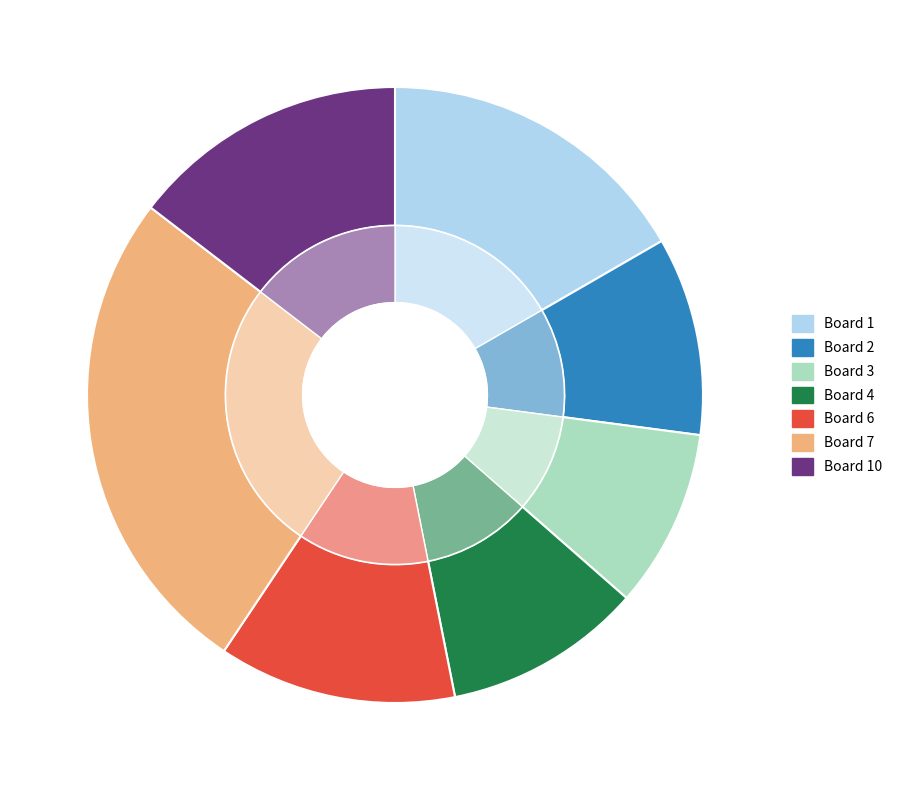

To the nearest percent, what percentage of the pie is Board 1?

17%